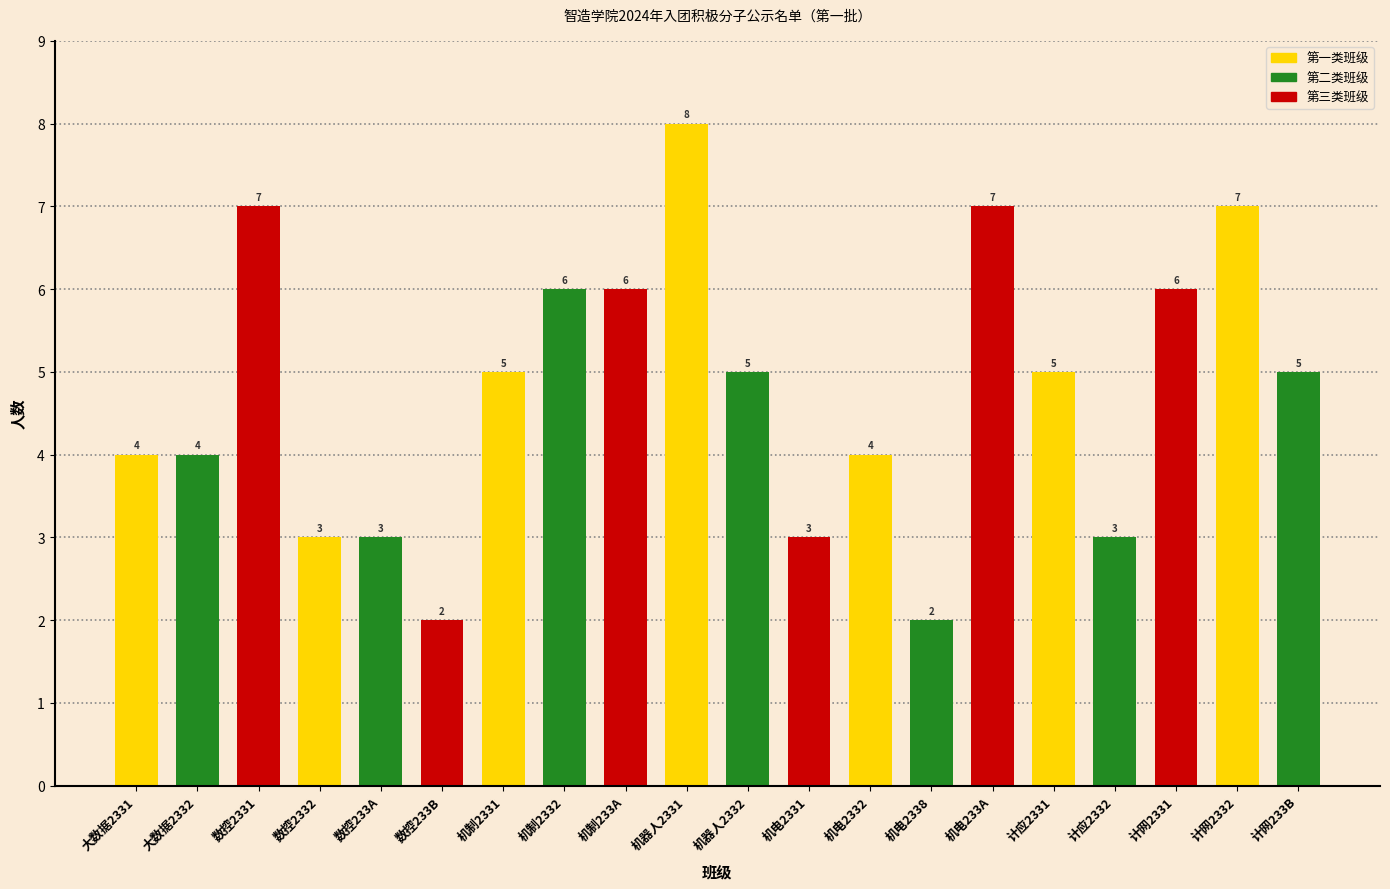

Reading left to right, extract all data points from this chart.

大数据2331=4	大数据2332=4	数控2331=7	数控2332=3	数控233A=3	数控233B=2	机制2331=5	机制2332=6	机制233A=6	机器人2331=8	机器人2332=5	机电2331=3	机电2332=4	机电2338=2	机电233A=7	计应2331=5	计应2332=3	计网2331=6	计网2332=7	计网233B=5